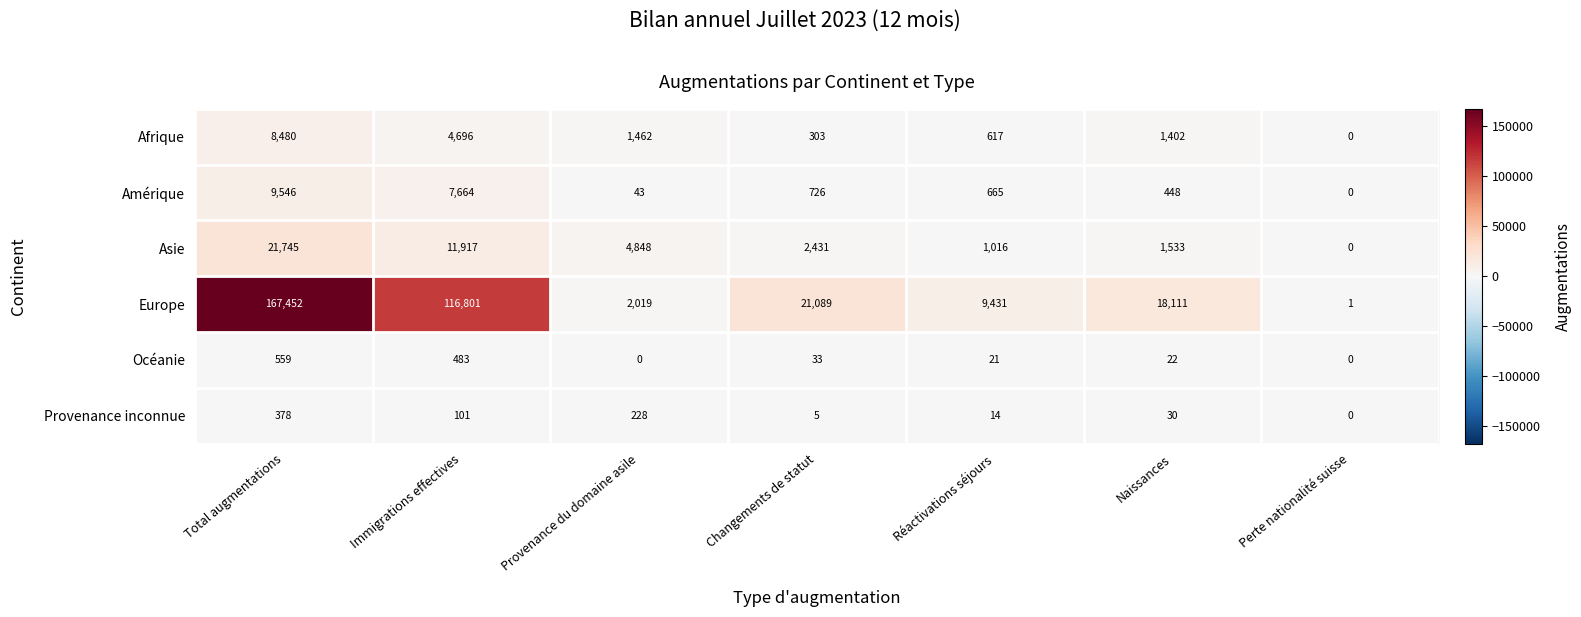

At Réactivations séjours, list the series in order from smallest to largest.

Provenance inconnue, Océanie, Afrique, Amérique, Asie, Europe